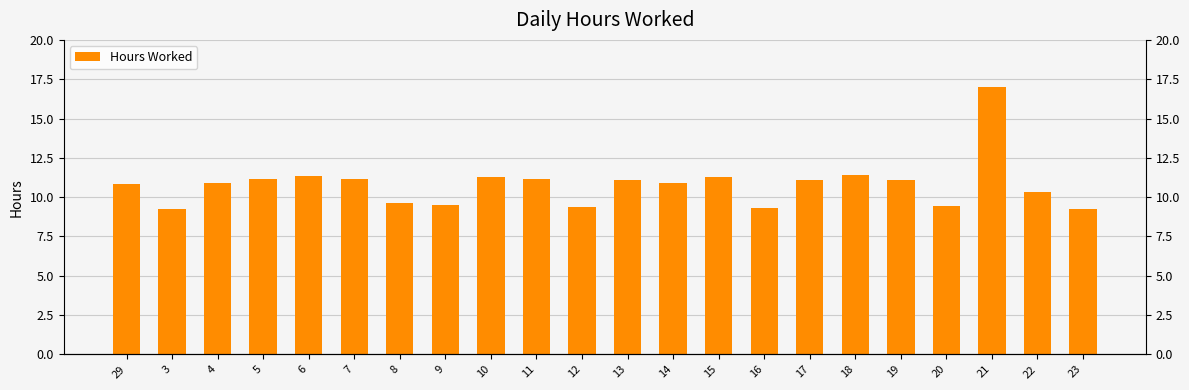

The value at 22 is 10.3. True or false?

True